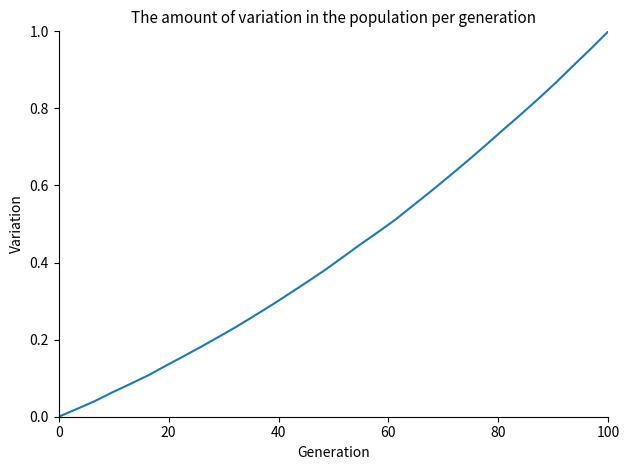

Does the chart display data point markers on the line(s)?

No